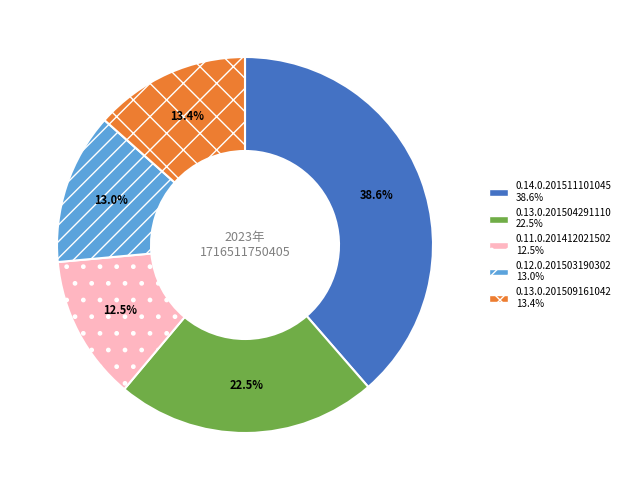

What is the largest slice in the pie chart?

0.14.0.201511101045